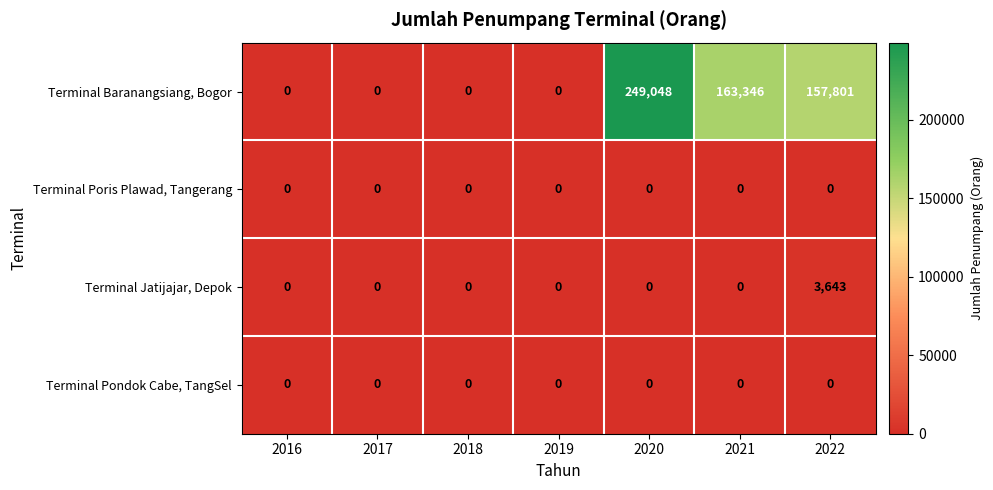

What is the maximum value shown in the chart?

249048